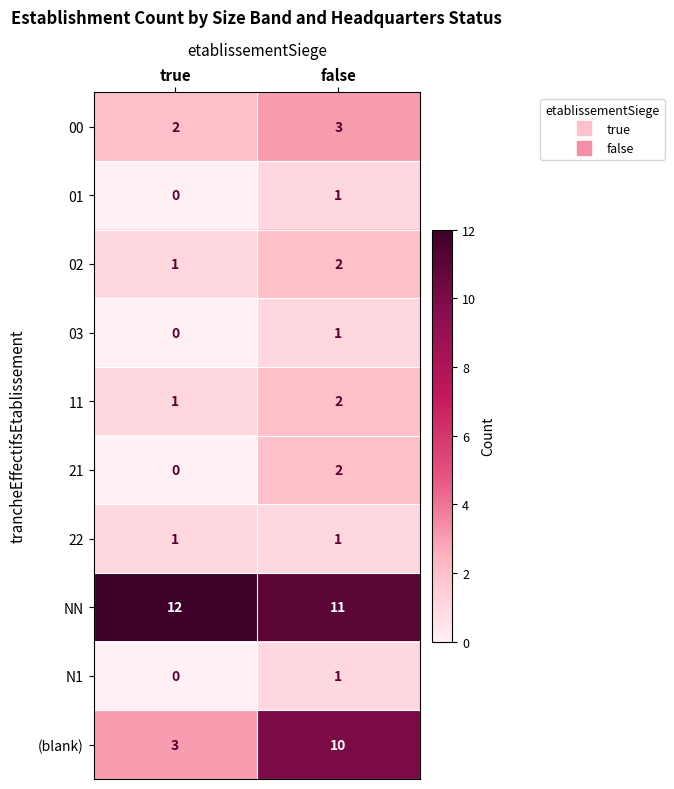

List the labels in order of 02 value, smallest first.

true, false